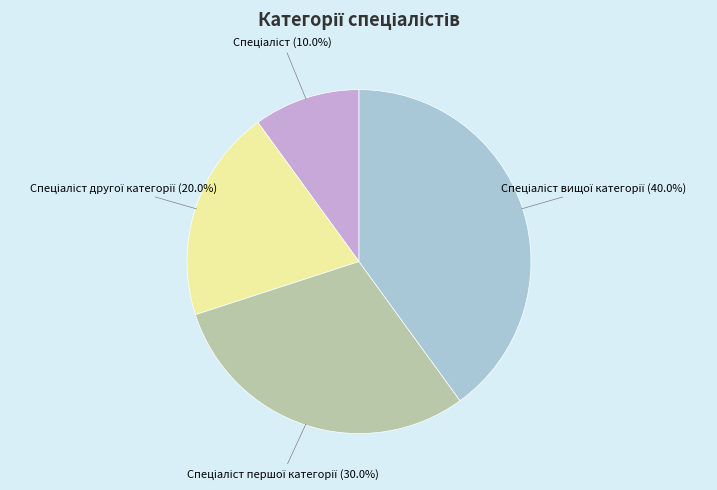

Does any single category account for the majority?

No